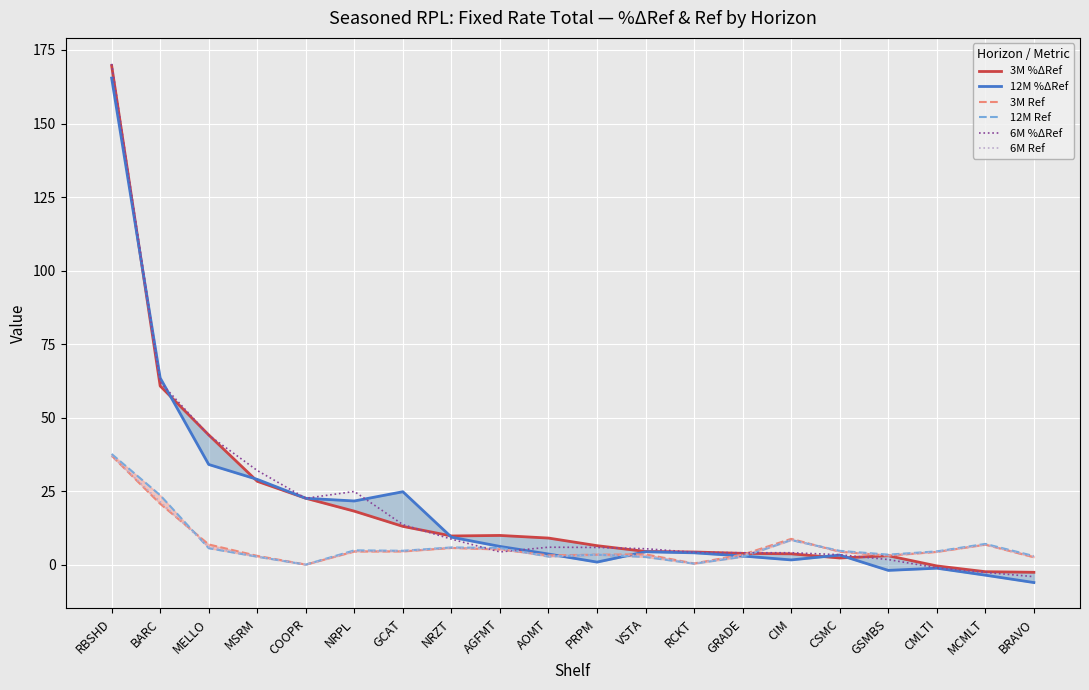

How many values in 3M %ΔRef are below zero?

3